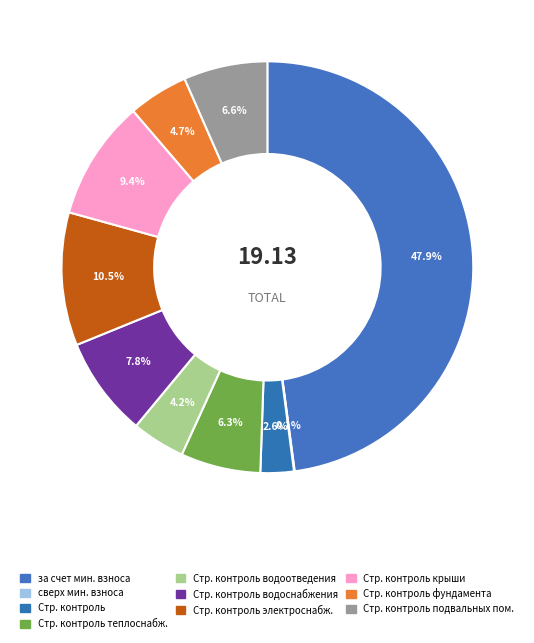

To the nearest percent, what is the difference between the largest and smallest slice percentages?

48%